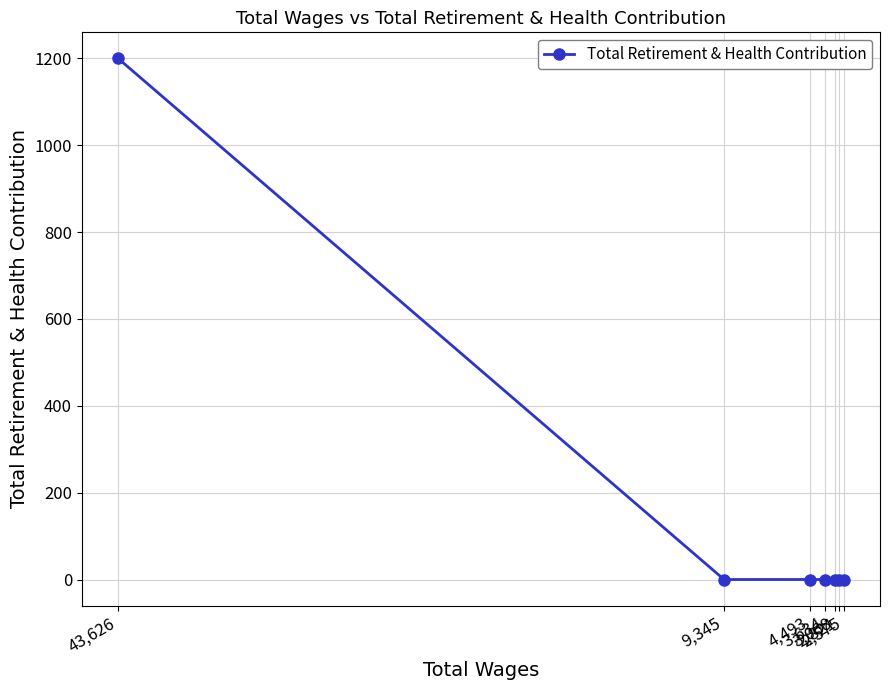

The value at 9,345 is 534. True or false?

False